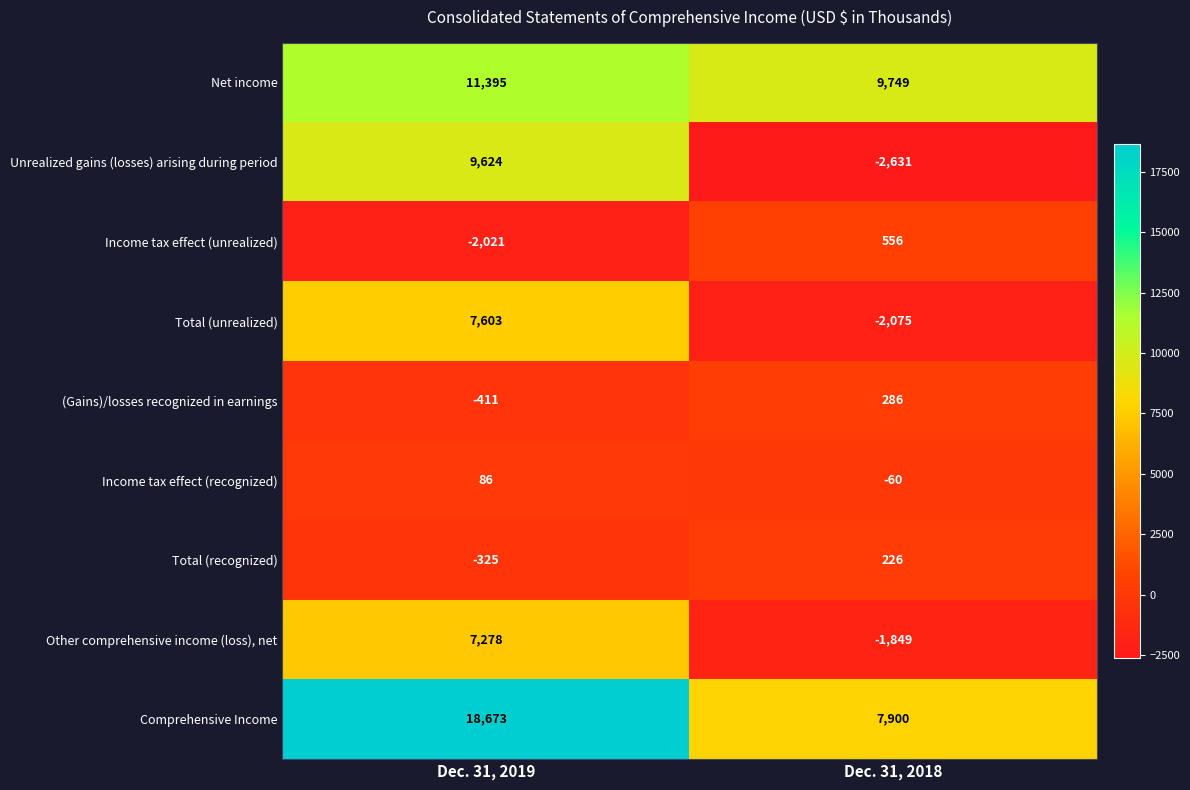

What is the spread (max minus min) of values at Dec. 31, 2019?

20694